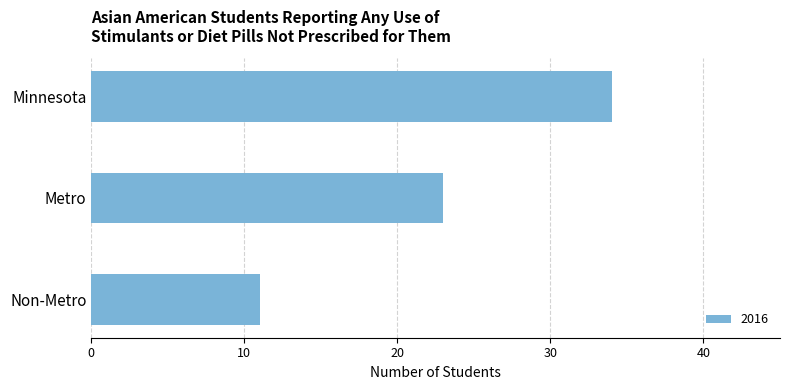

How many bars are there in total?

3